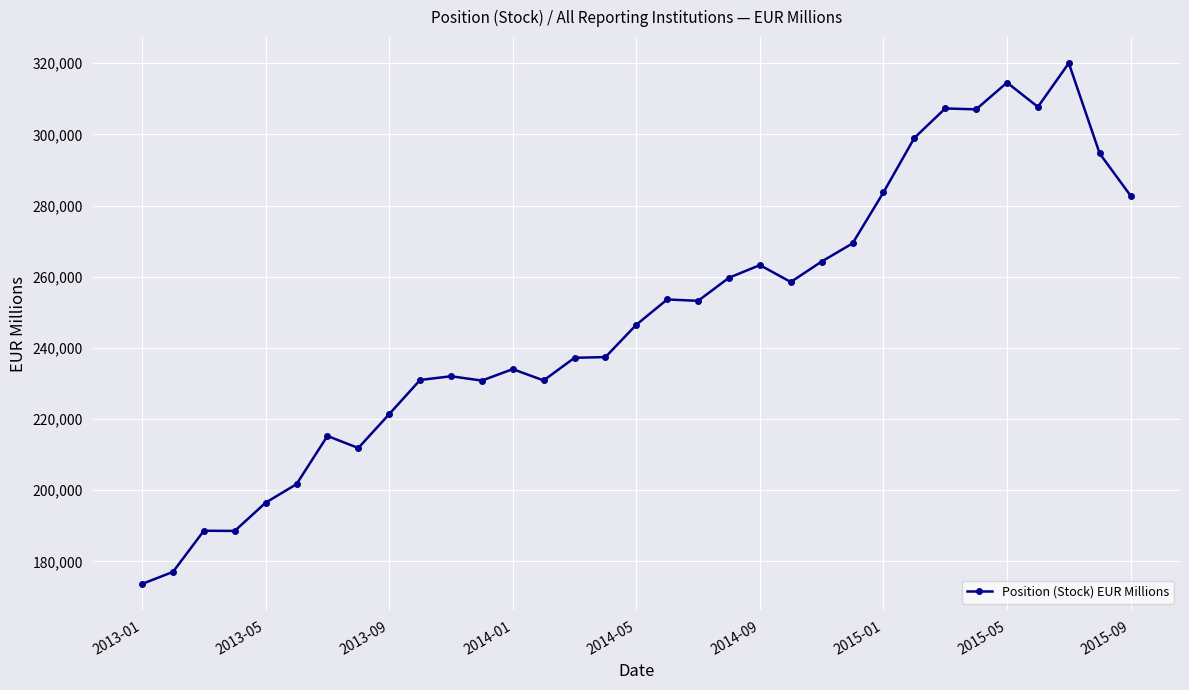

What is the value of the 19th point from the left?

253241